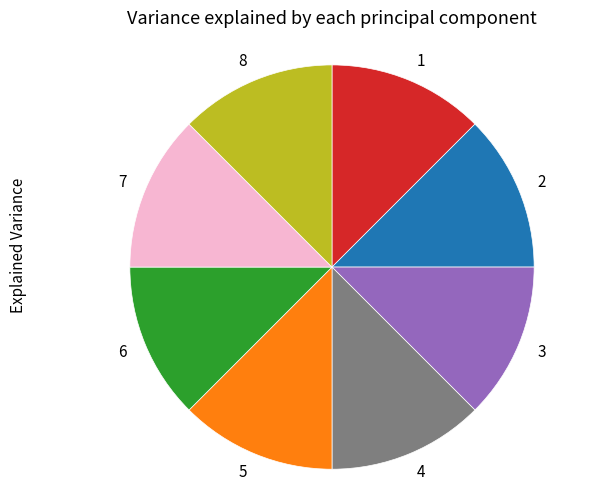

The 1 slice represents 1% of the pie. True or false?

False